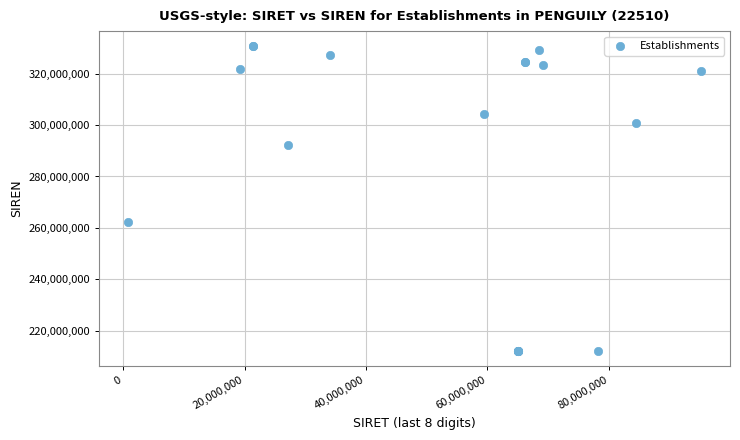

What Y value in the scatter plot is closest to 271410432?

262205008